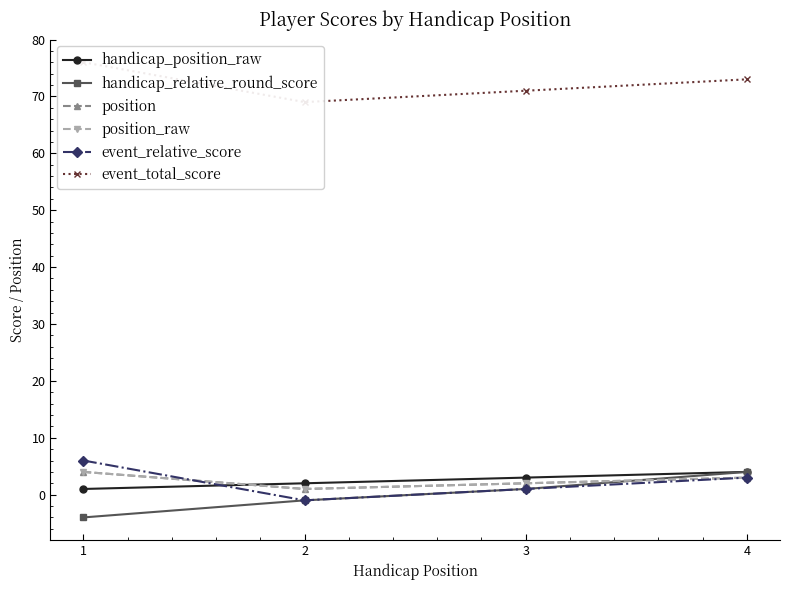

What are all the series names shown in the legend?

handicap_position_raw, handicap_relative_round_score, position, position_raw, event_relative_score, event_total_score